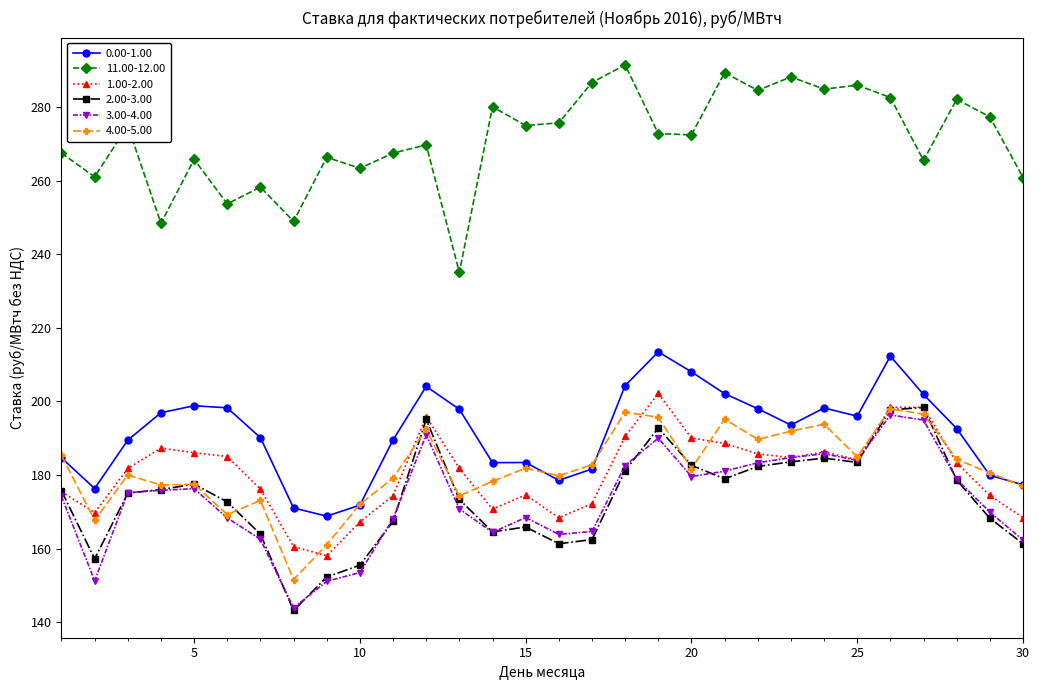

True or false: 3.00-4.00 has more than 2 points higher than both neighbors.

True